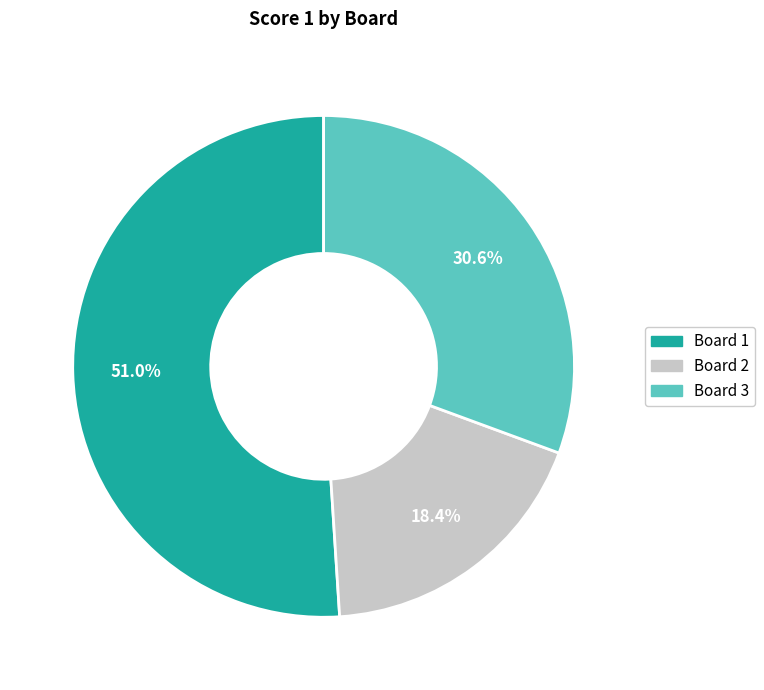

Count the number of slices in the pie.

3